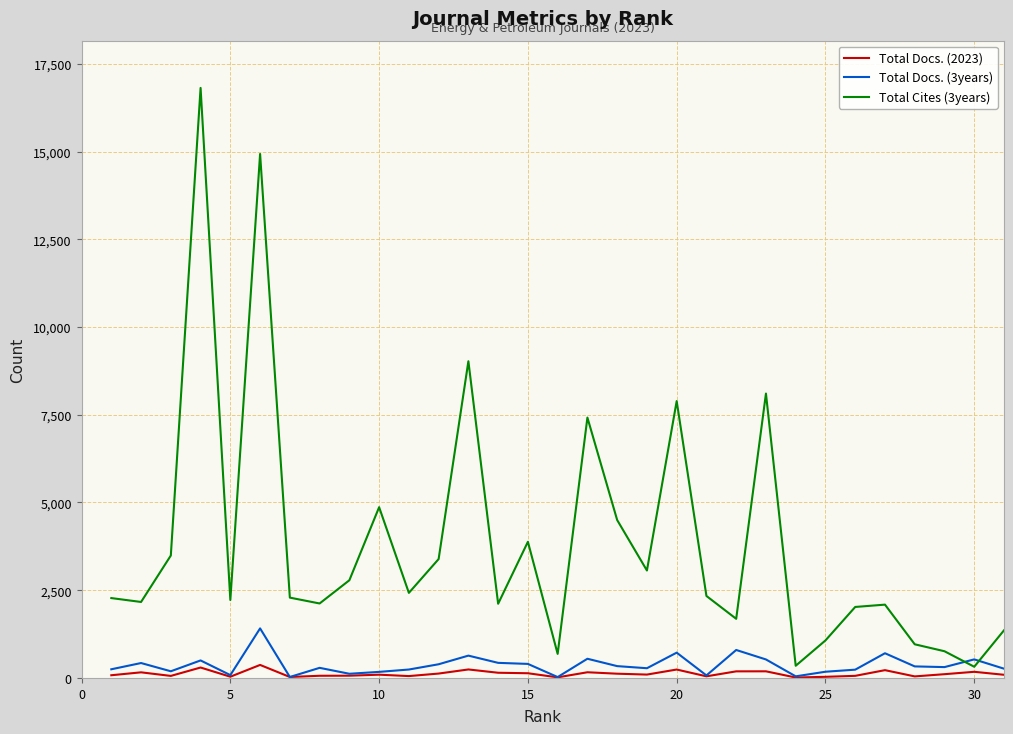

List the series in order of their peak value, lowest first.

Total Docs. (2023), Total Docs. (3years), Total Cites (3years)